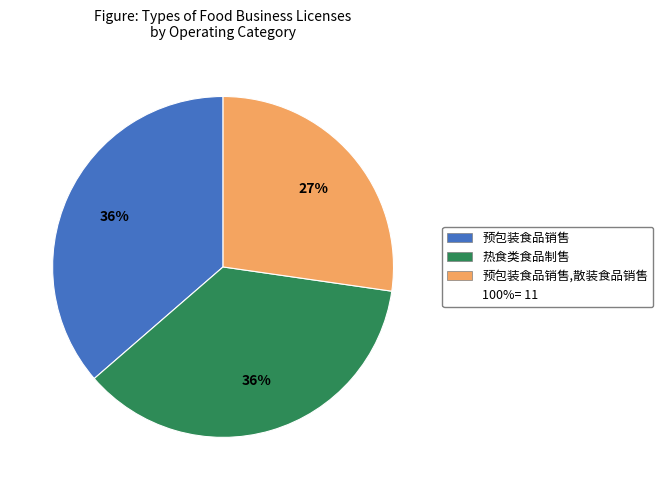

Does any single category account for the majority?

No